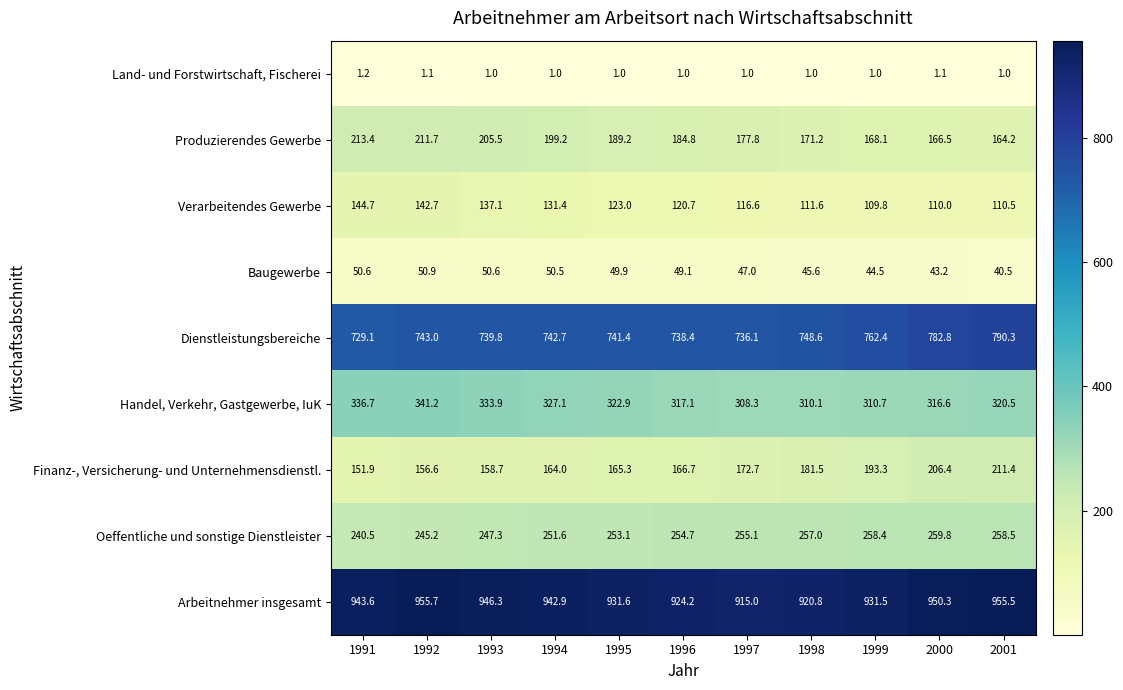

What is the total value across all series at 1995?

2777.4